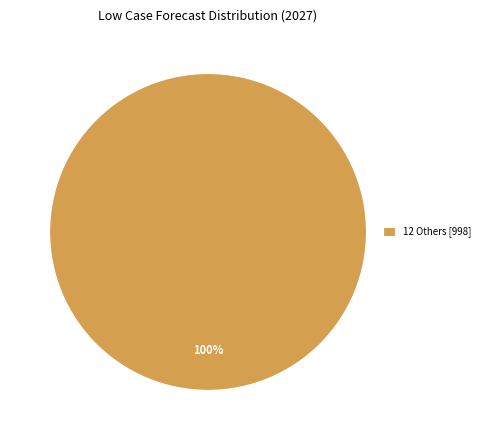

Is it true that 12 Others [998] is 95% of the pie?

False